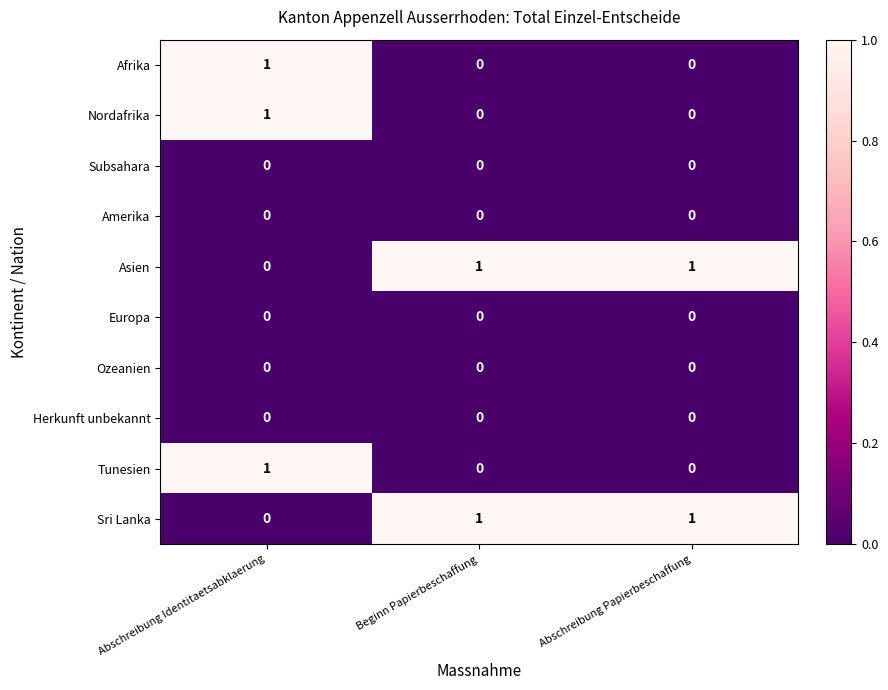

At how many categories does at least one series exceed 0?

3